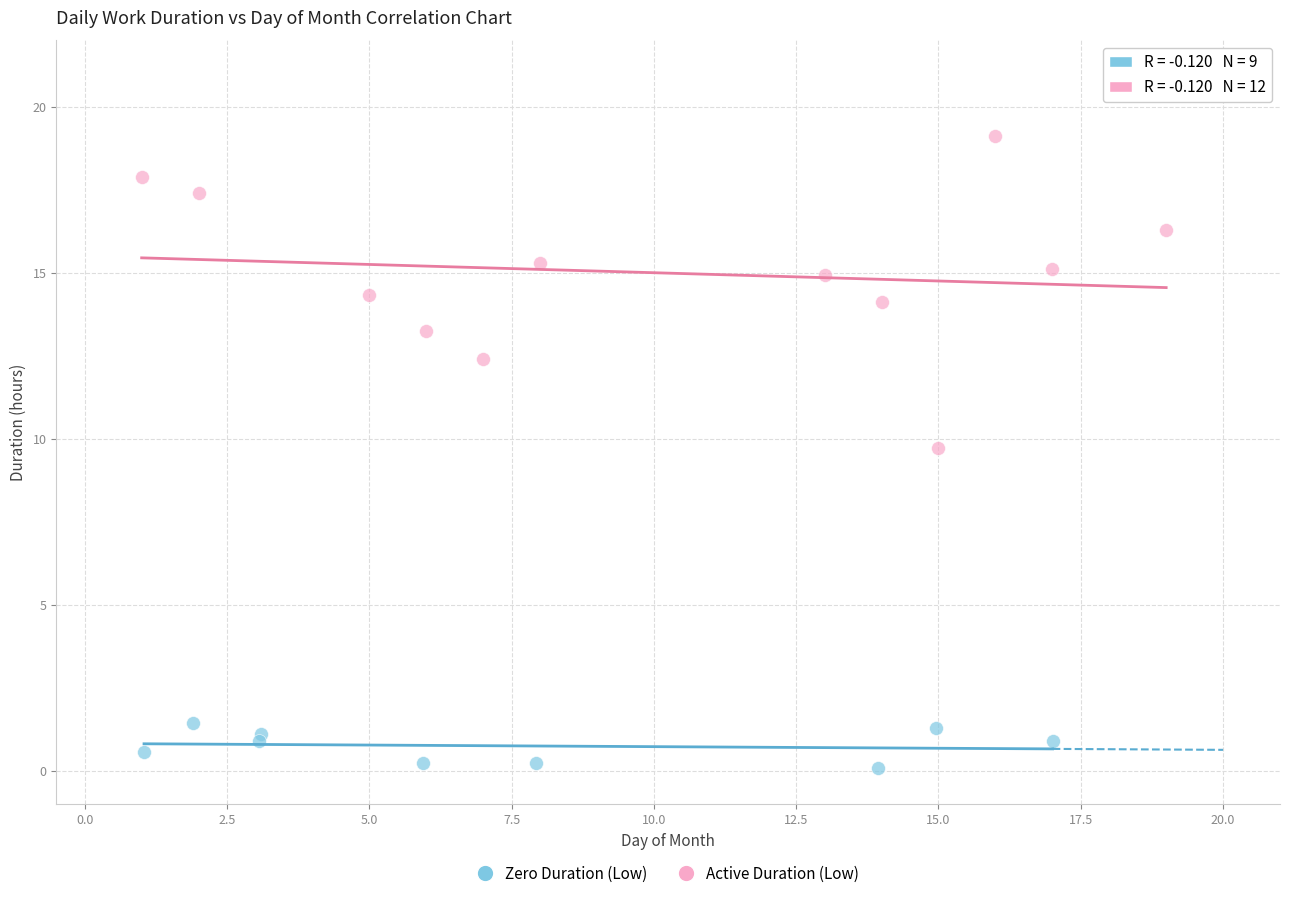

Which series contains the lowest Y value?

Zero Duration (Low)